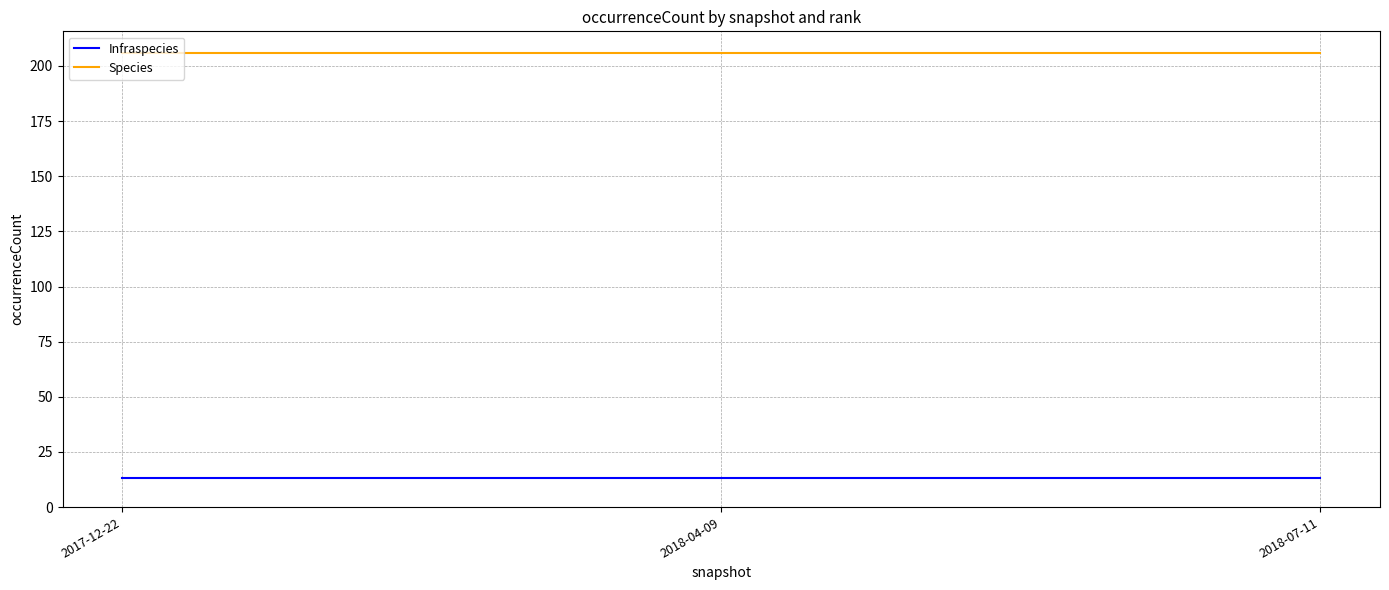

How many lines are shown in the chart?

2